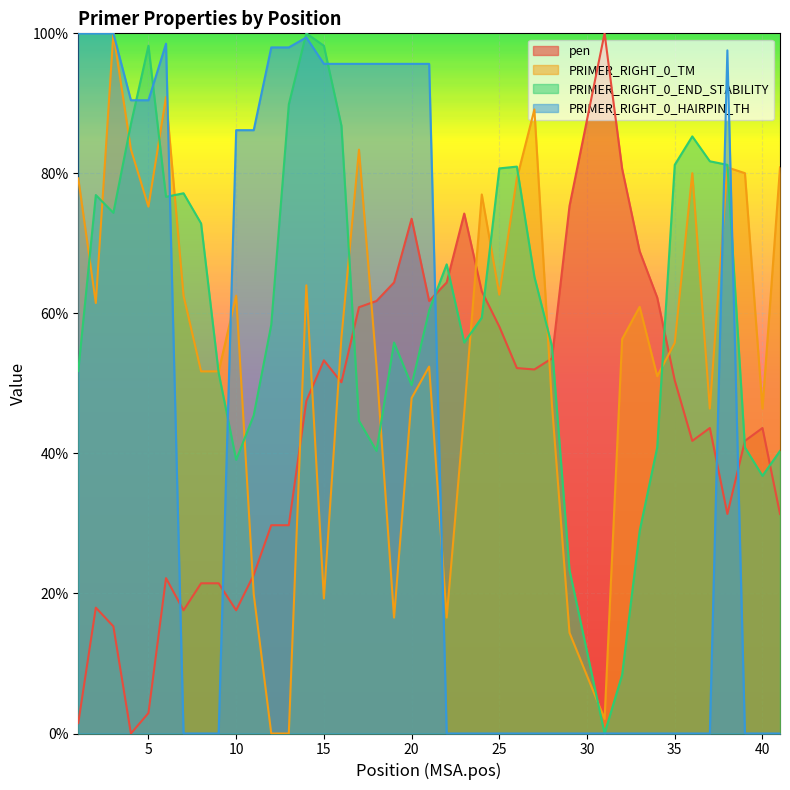

Is it true that PRIMER_RIGHT_0_HAIRPIN_TH equals 0.0 at 24?

True